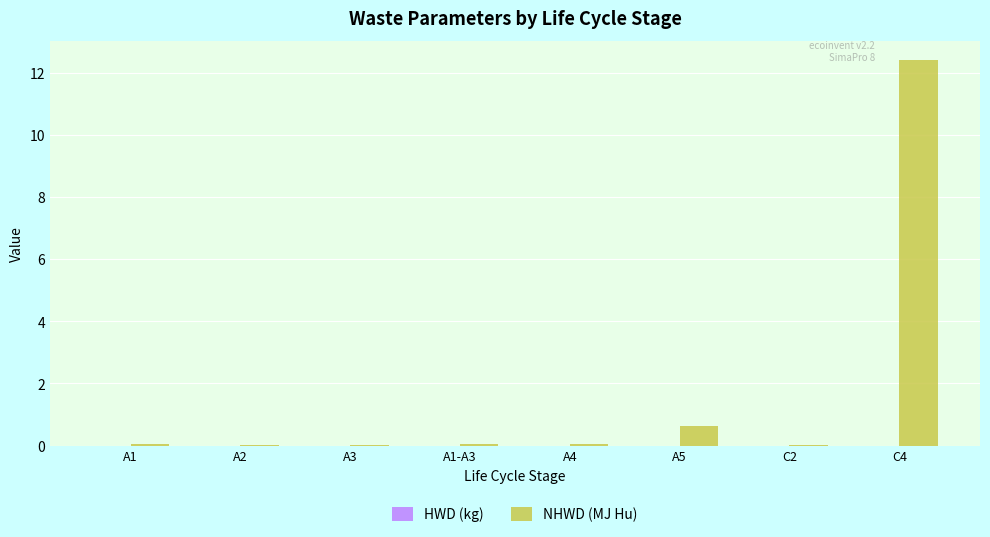

Which series has the largest total across all categories?

NHWD (MJ Hu)